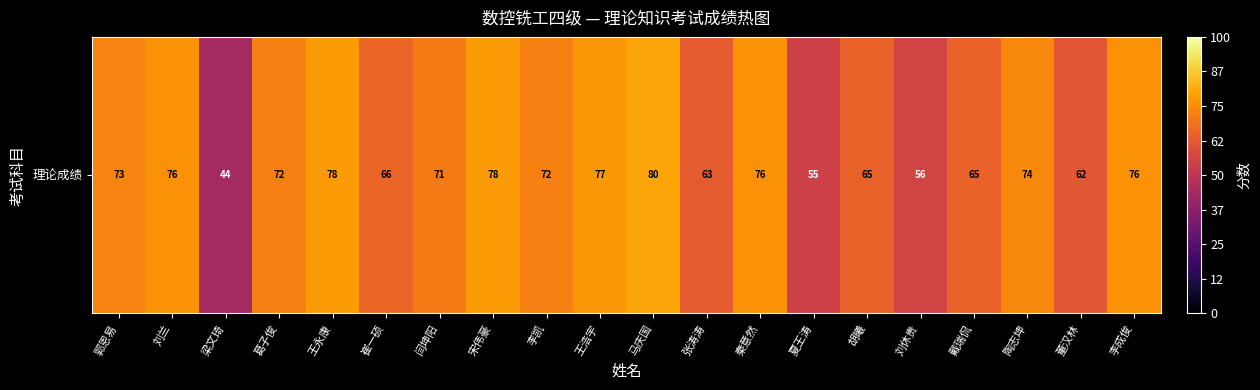

Count the number of values greater than 72.

9